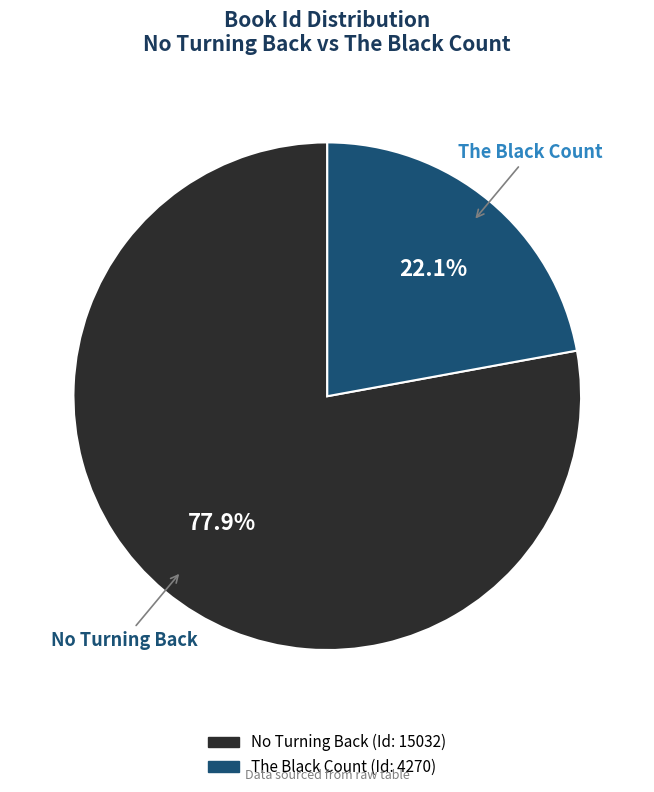

Is No Turning Back the majority of the pie?

Yes